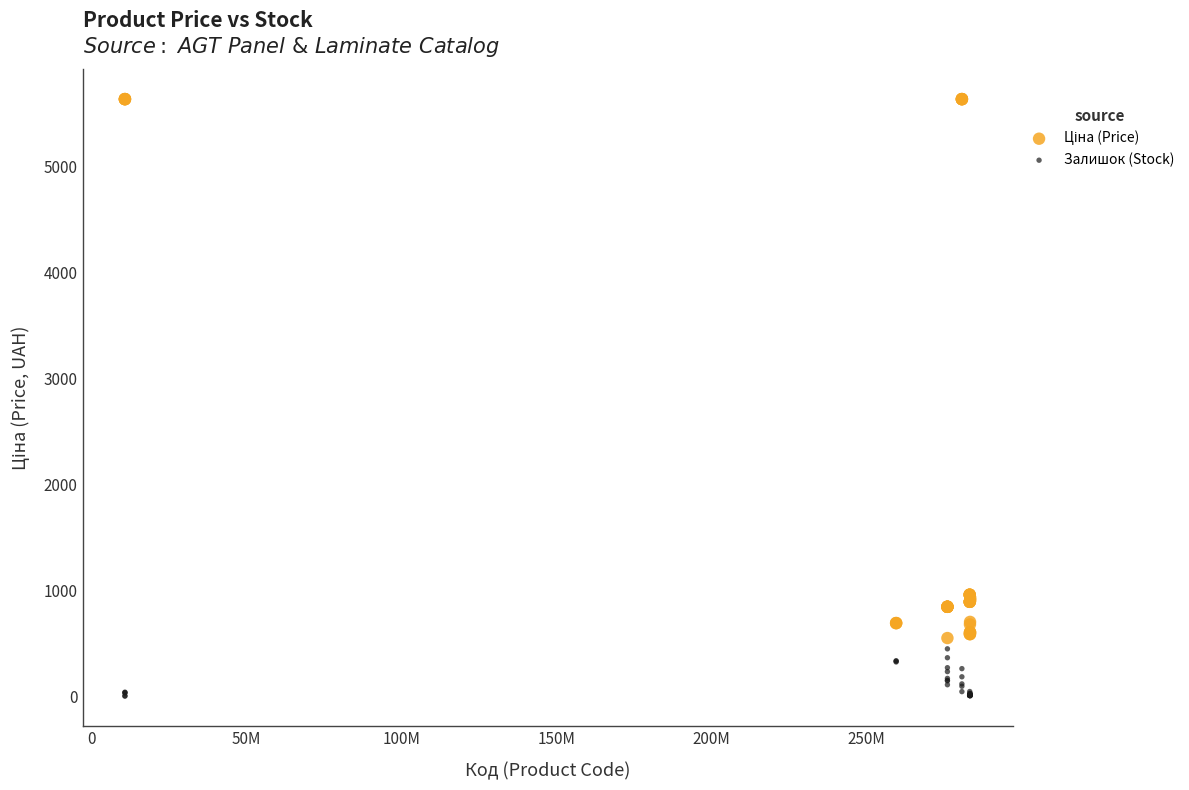

What is the X range (max minus min) for the scatter plot?

272650201.0